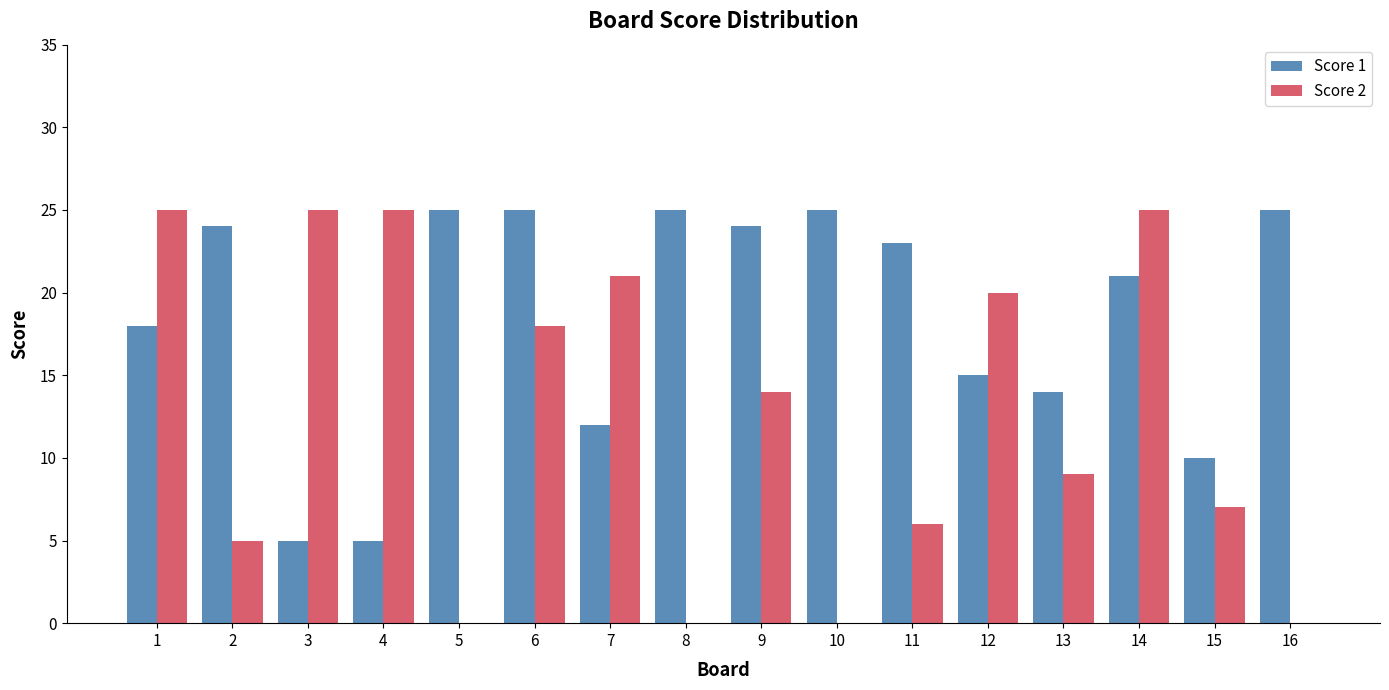

How many groups of bars are there?

16